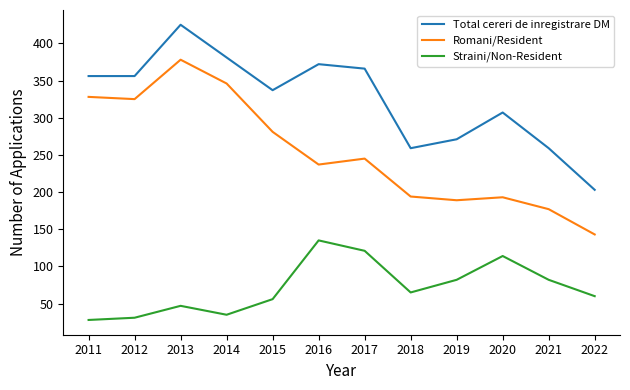

Is the value of Total cereri de inregistrare DM at 2020 greater than the value of Straini/Non-Resident at 2020?

Yes